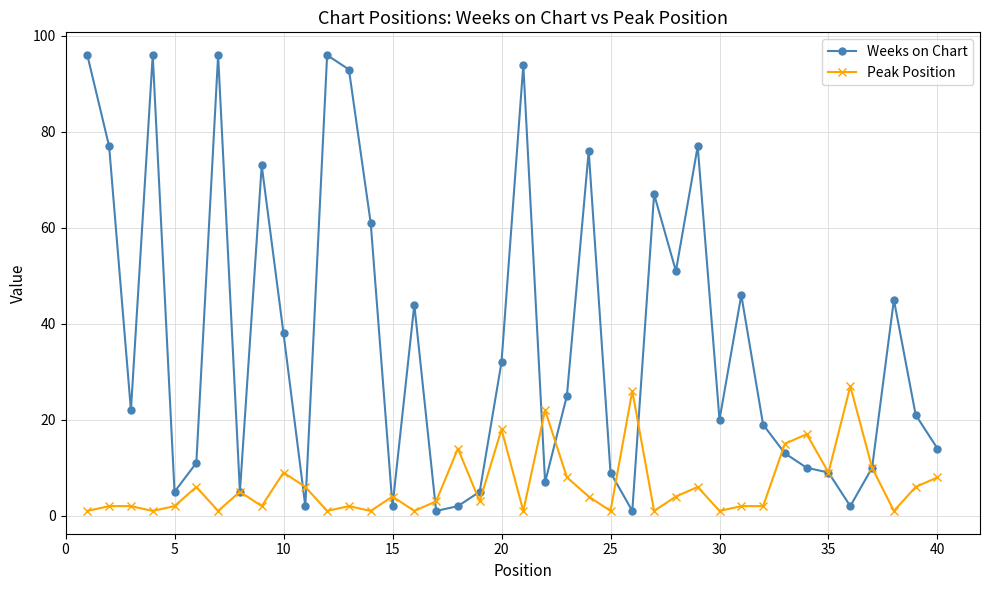

What is the maximum value shown in the chart?

96